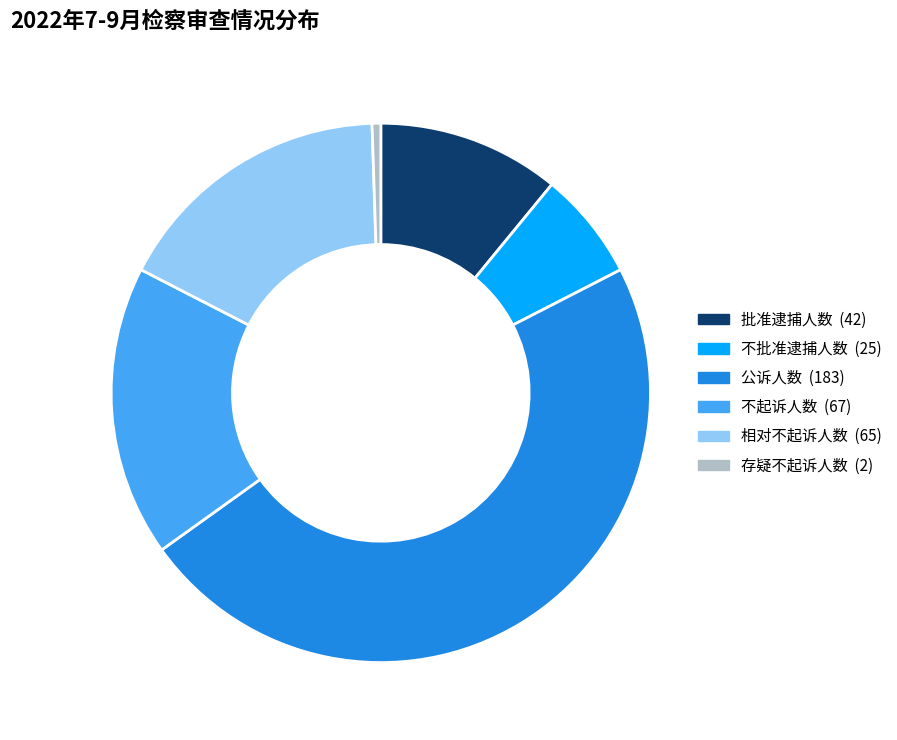

Is there a majority slice in this chart?

No